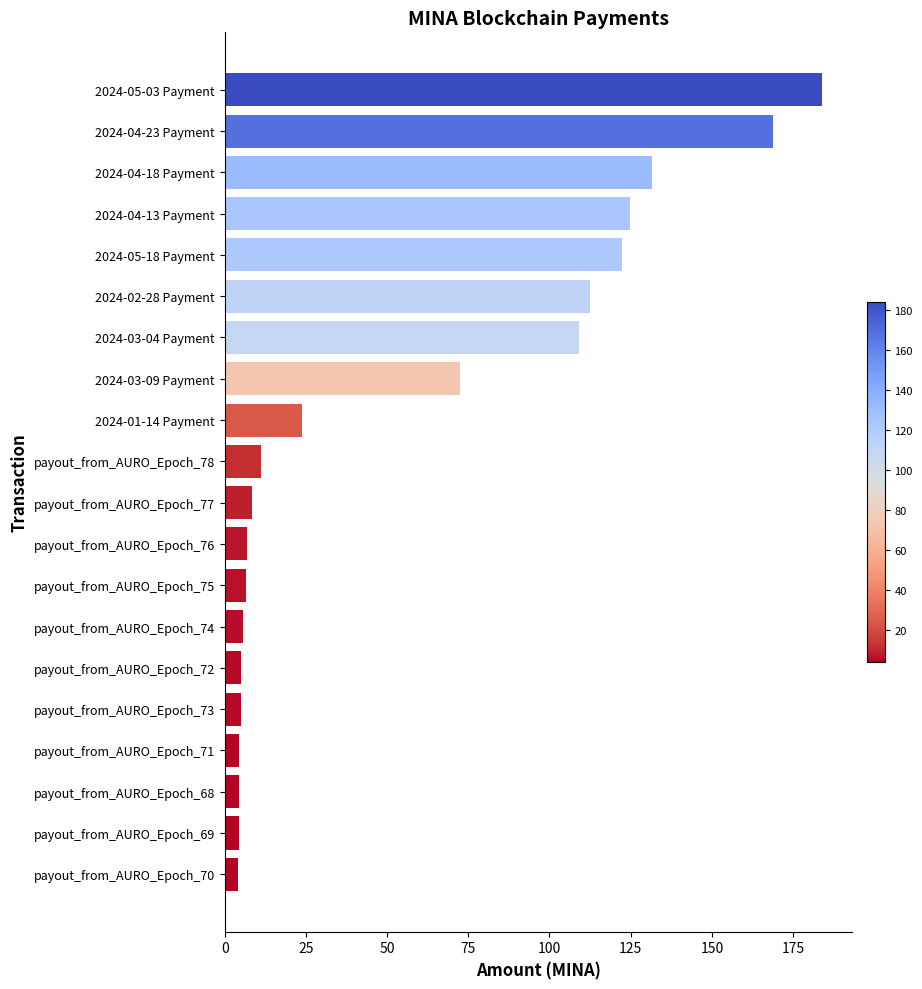

Is it true that the value at payout_from_AURO_Epoch_78 is 11.2?

True